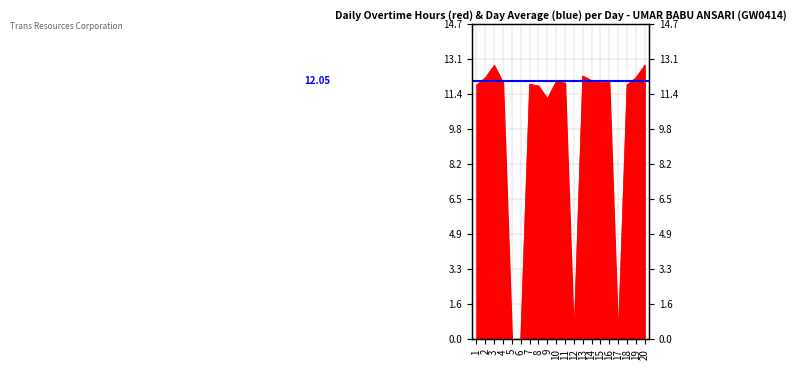

What is the sum of the values at 19 and 2?

24.4